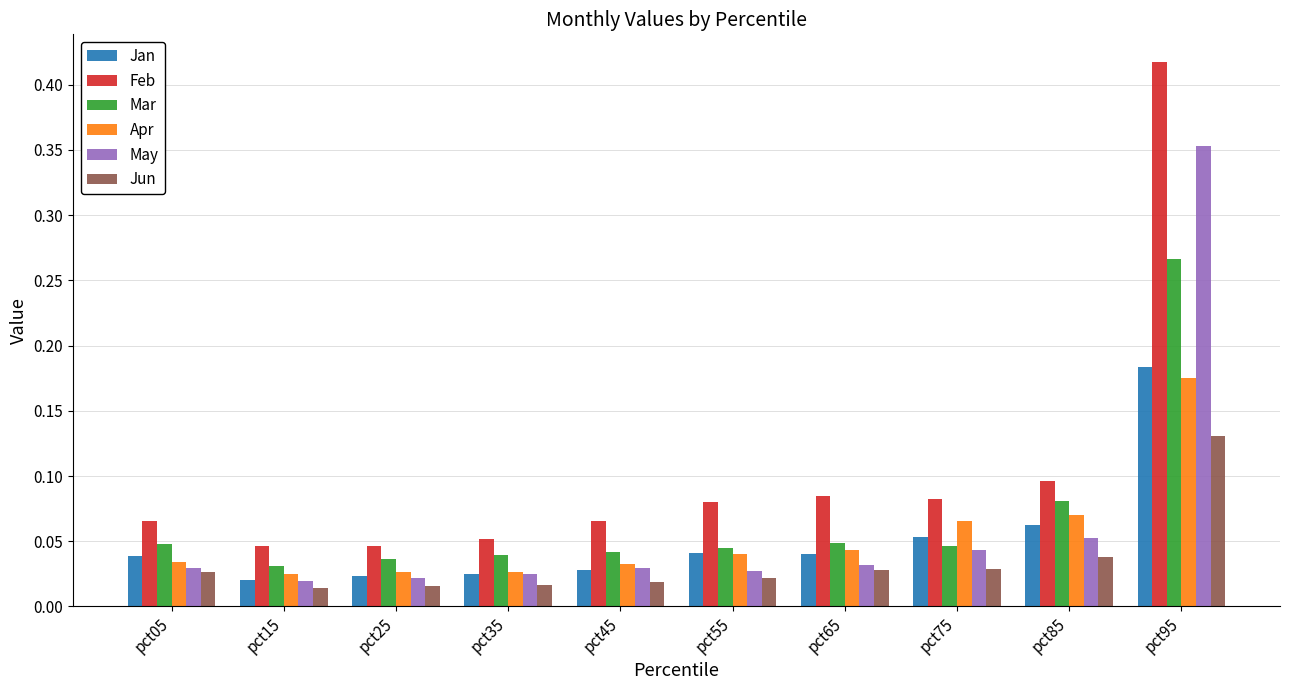

Count the Jun values in the range 0 to 1.

10